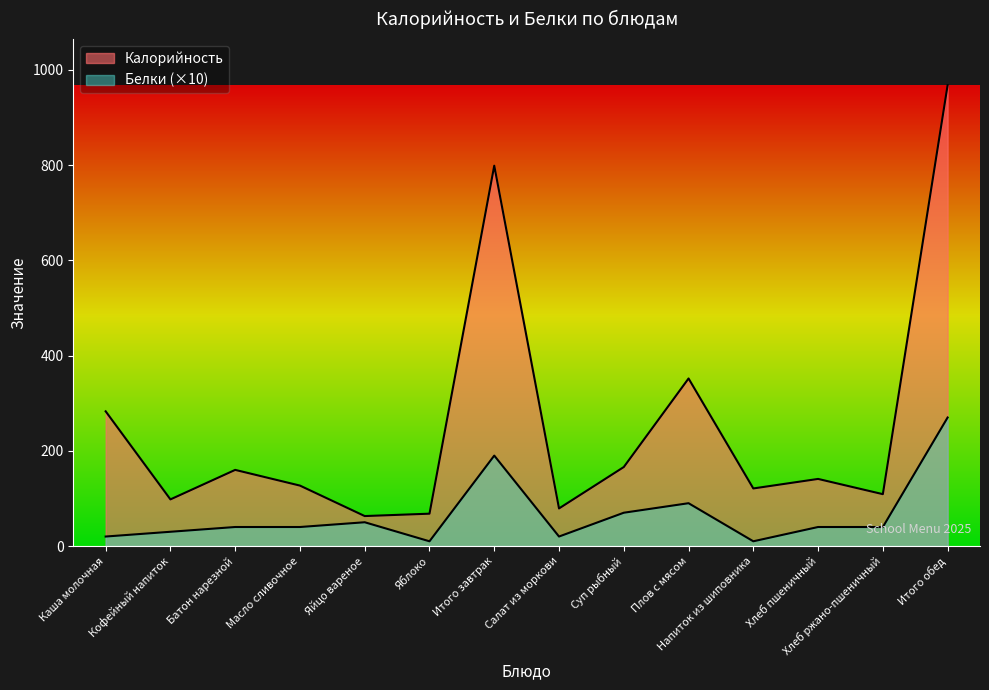

Which series has the widest spread of values?

Калорийность